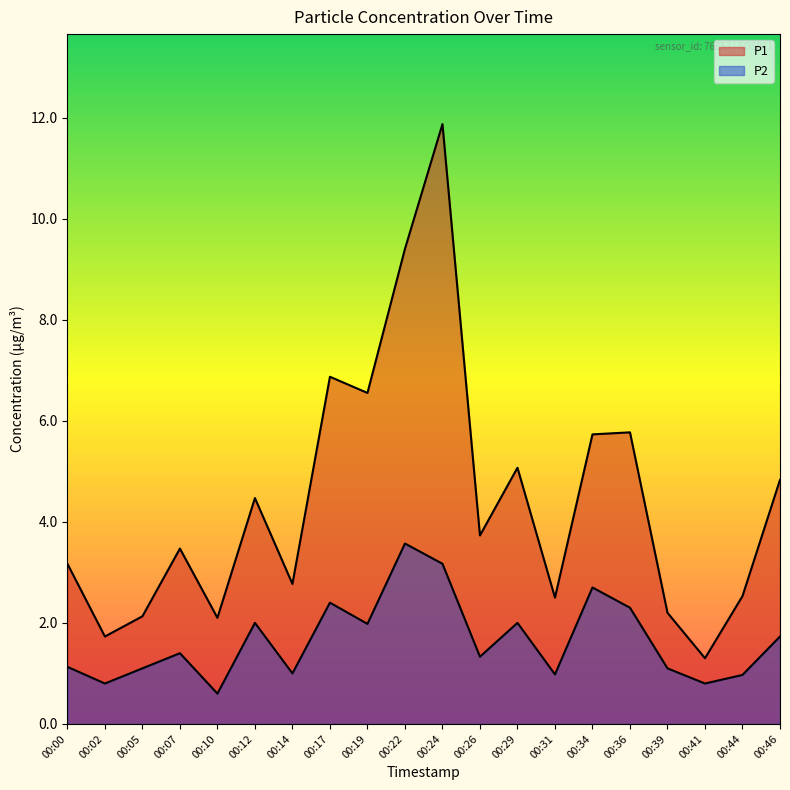

What is the difference between the maximum and minimum values in the P2 series?

3.0